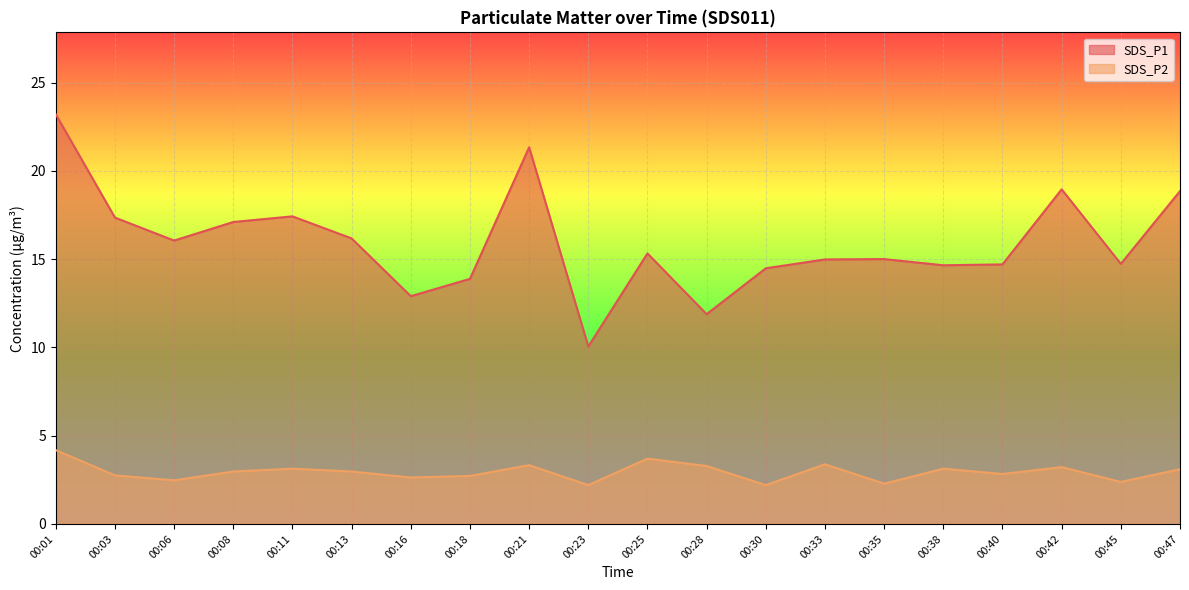

The SDS_P1 series shows 23.2 at 00:01. True or false?

True